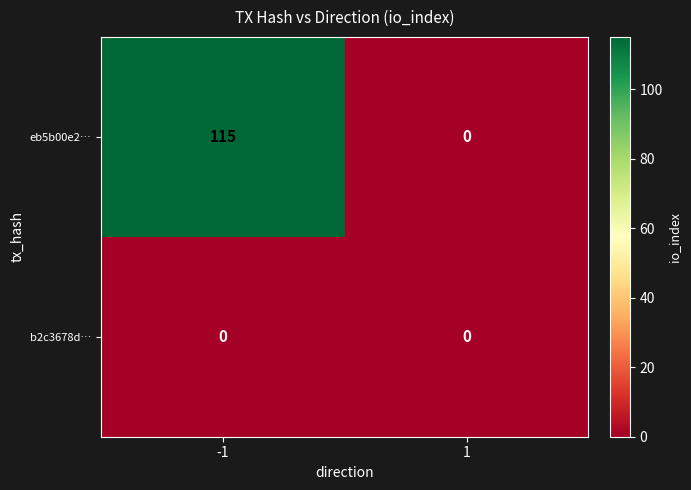

How many categories are shown in the chart?

2